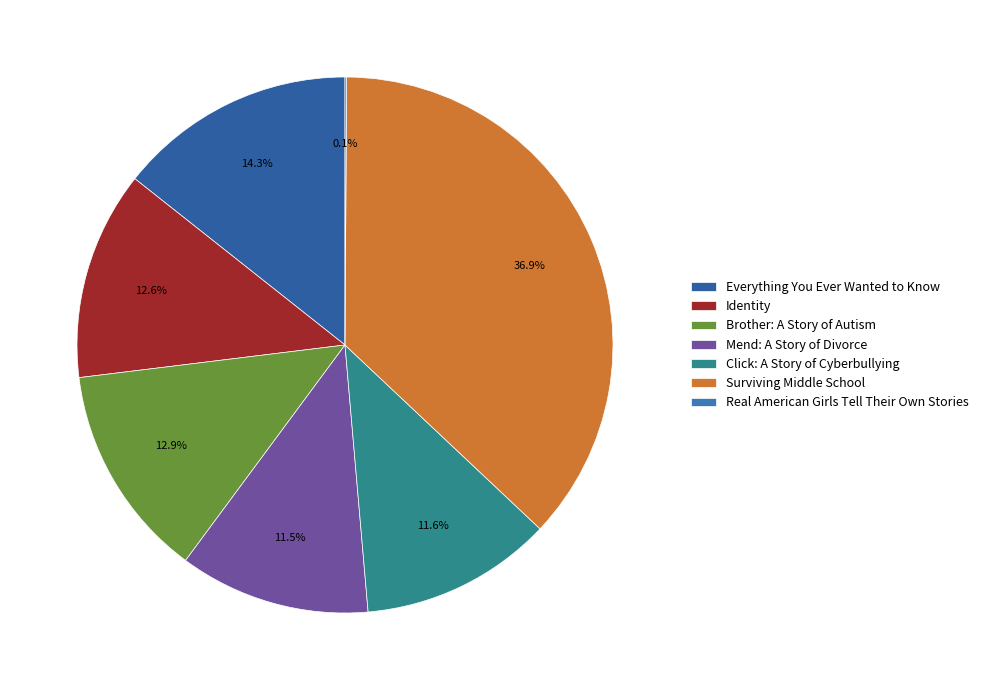

To the nearest percent, what percentage of the pie is Mend: A Story of Divorce?

12%